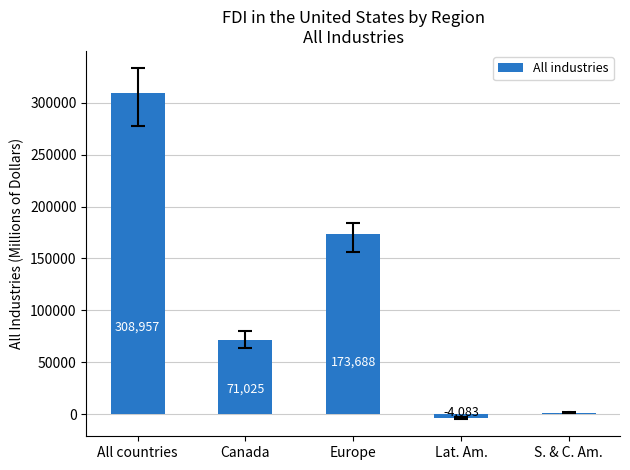

The value at Canada is 71025. True or false?

True